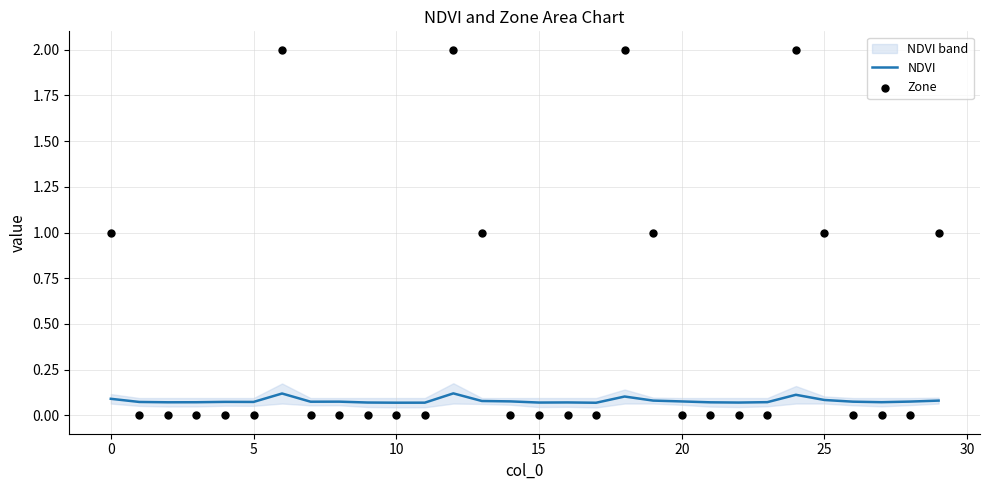

The value of NDVI at 5 is 0.0. True or false?

False